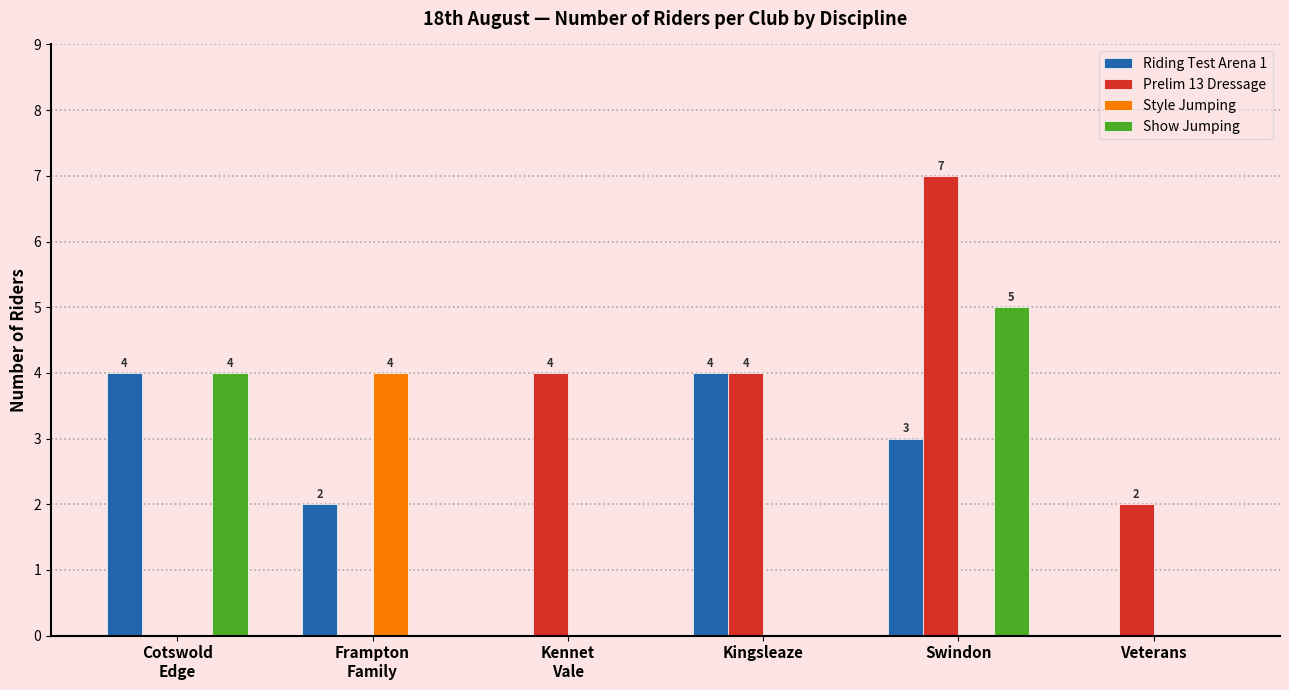

Which series has the largest total across all categories?

Prelim 13 Dressage